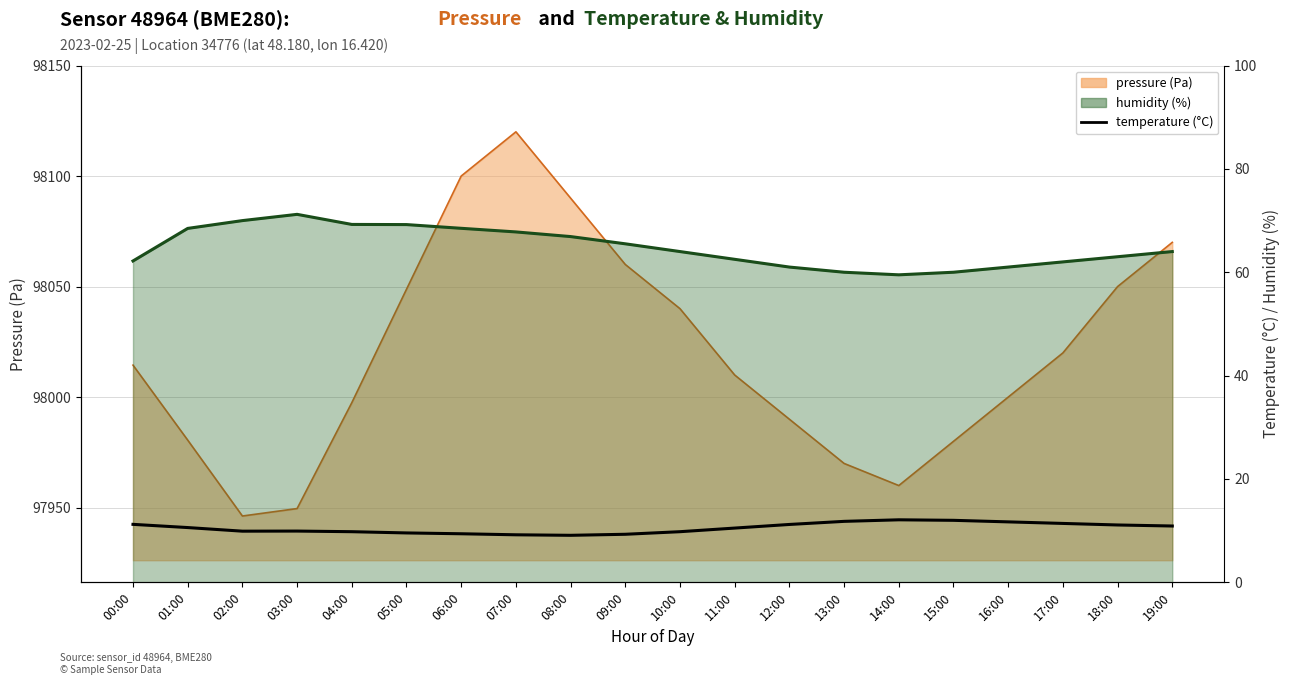

The chart shows a value of 10.9 at 19:00. True or false?

True